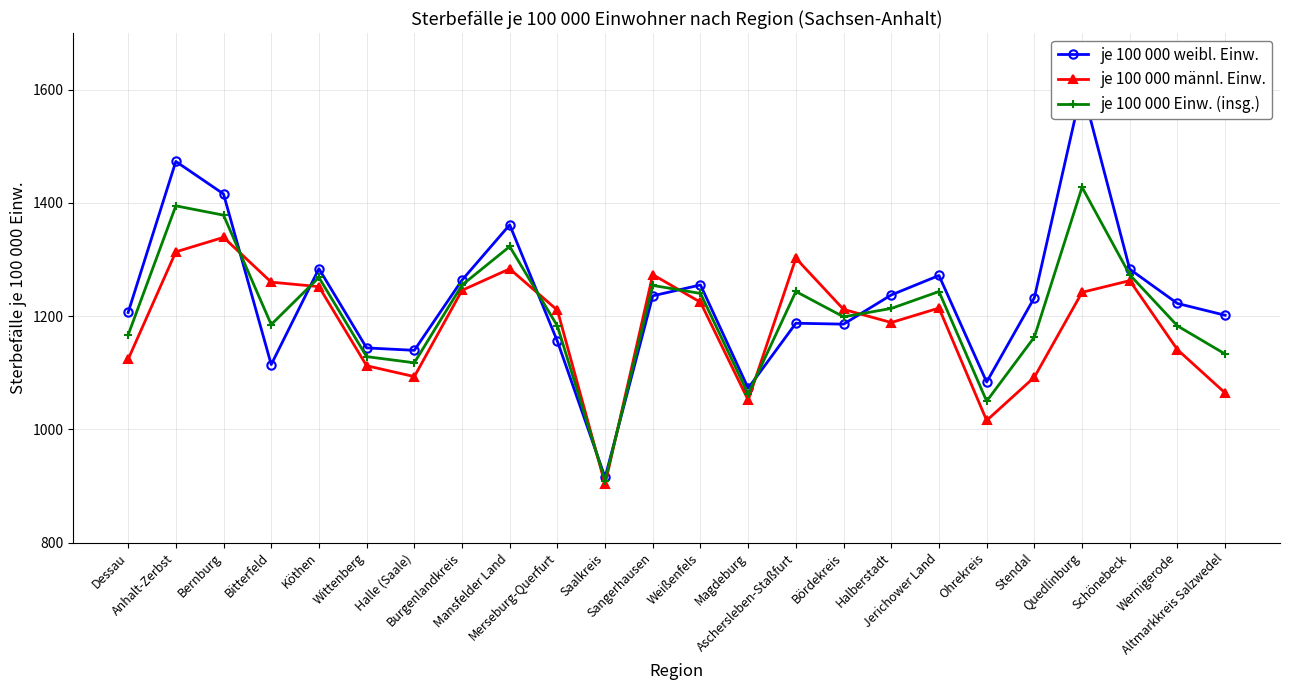

Reading left to right, transcribe all the data shown in this chart.

je 100 000 weibl. Einw.: 1206.4	1473.2	1415.8	1114.5	1283.8	1143.9	1139.6	1263.6	1361.3	1155.6	915.1	1235.9	1255.1	1072.7	1187.5	1185.9	1237.4	1271.8	1083.7	1232.6	1604.4	1282.9	1222.4	1201.6
je 100 000 männl. Einw.: 1123.8	1313.6	1339.1	1260.0	1252.1	1112.4	1093.2	1245.6	1283.5	1210.5	903.1	1273.3	1224.5	1051.7	1302.2	1211.9	1188.7	1214.3	1015.7	1092.2	1242.1	1262.7	1140.8	1064.3
je 100 000 Einw. (insg.): 1166.7	1394.8	1378.3	1185.1	1268.3	1128.5	1117.6	1254.9	1323.0	1182.6	909.1	1254.2	1240.1	1062.6	1243.5	1198.8	1213.6	1243.4	1049.8	1163.0	1427.7	1273.0	1182.8	1133.1